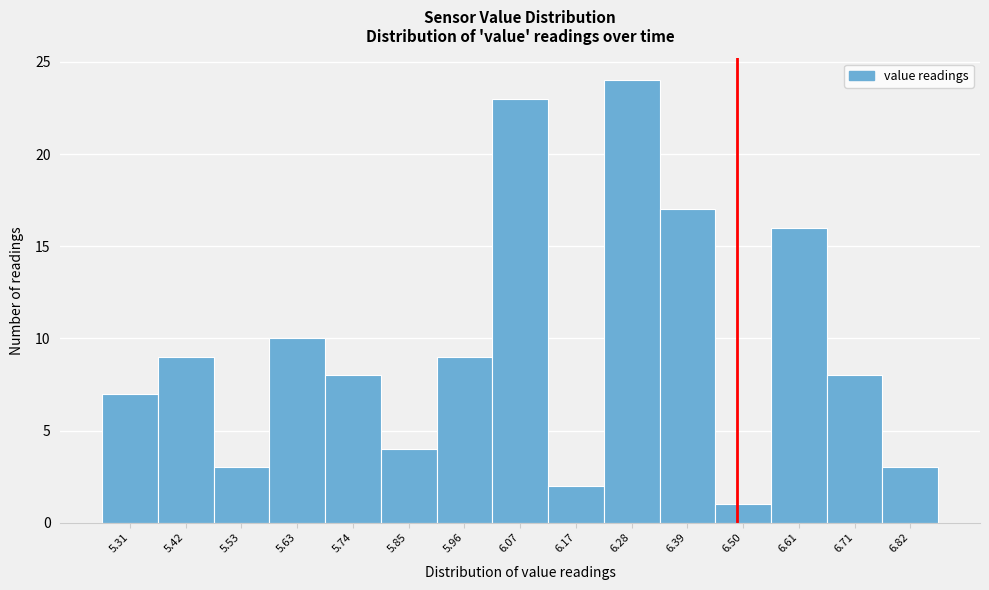

Reading right to left, list all the values displayed in this chart.

3	8	16	1	17	24	2	23	9	4	8	10	3	9	7